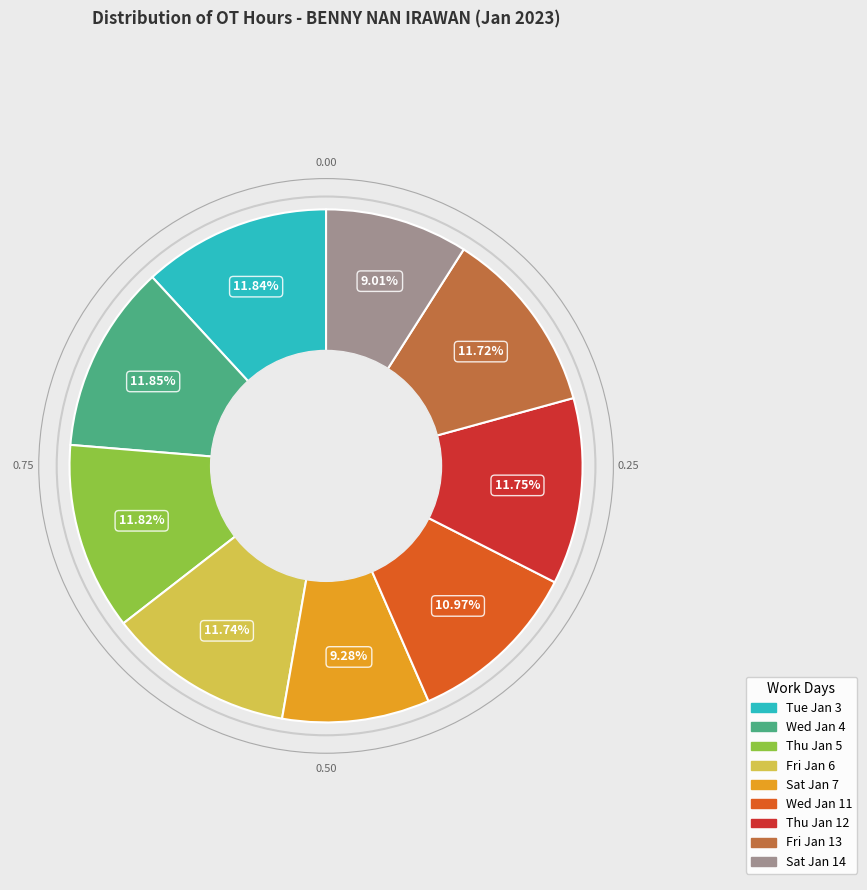

What is the total percentage of Tue Jan 3 and Wed Jan 4?

23.7%